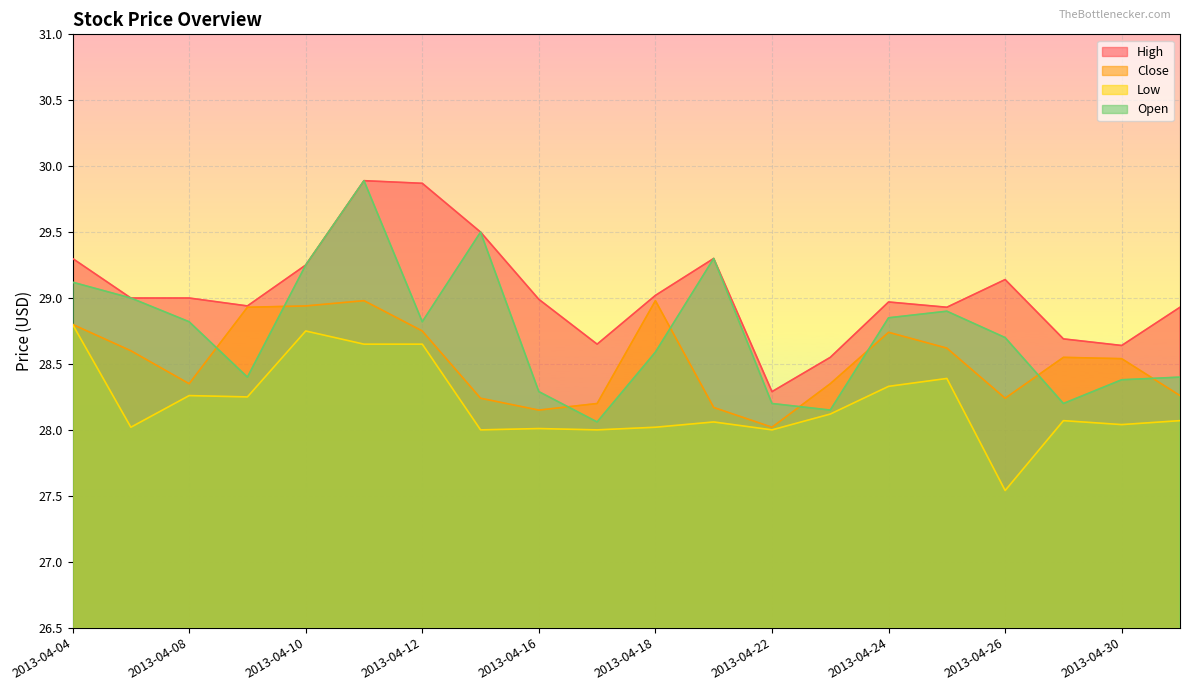

Rank the series by their maximum value, from lowest to highest.

Low, Close, High, Open